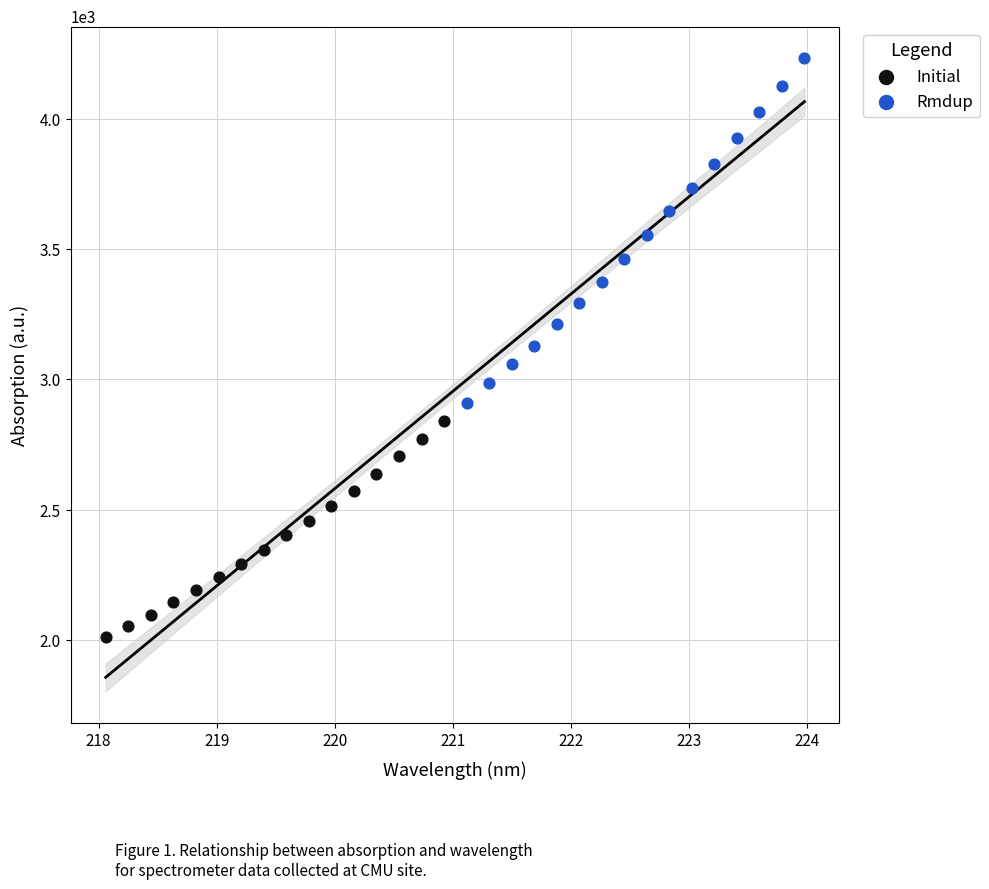

Which series contains the highest Y value?

Rmdup